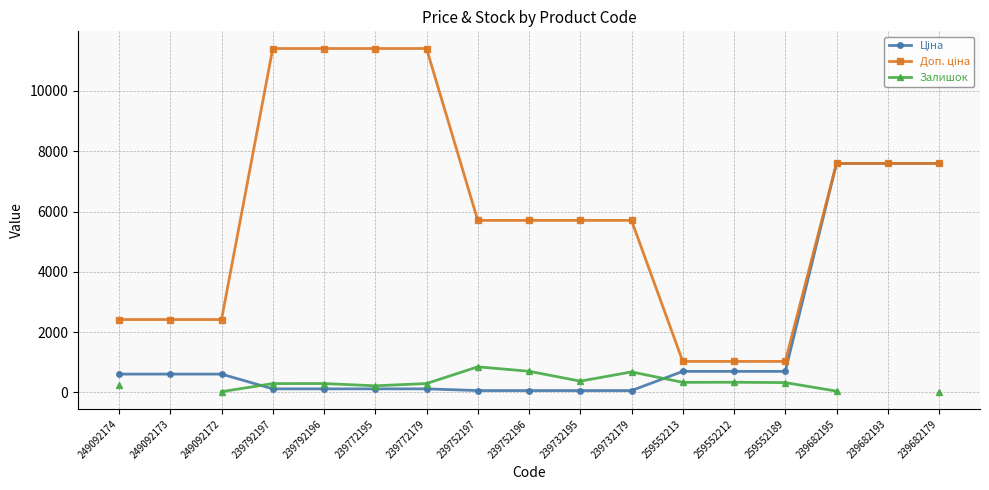

How many lines are shown in the chart?

3